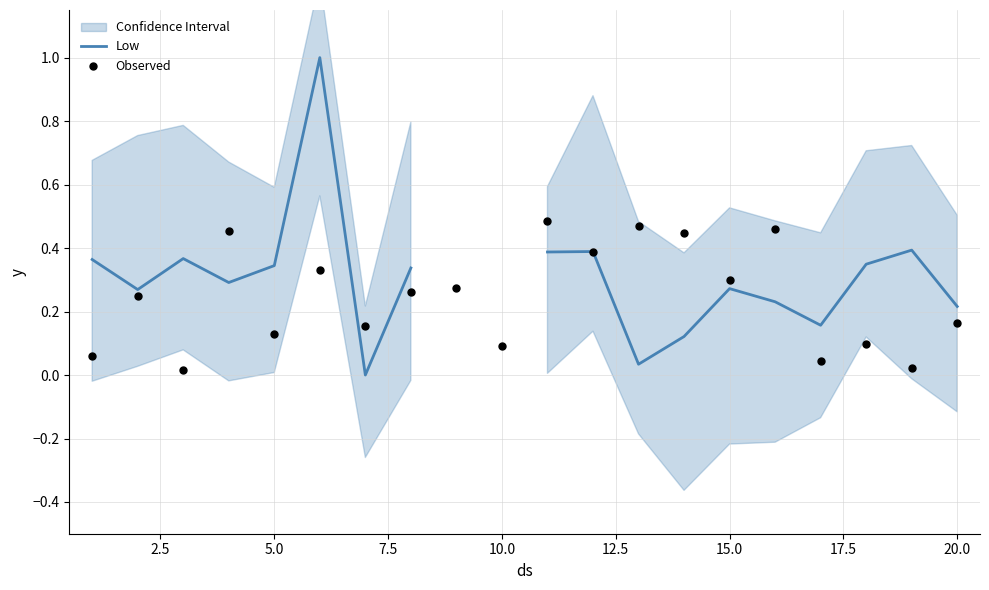

Which series has the largest Y range (max minus min)?

Low